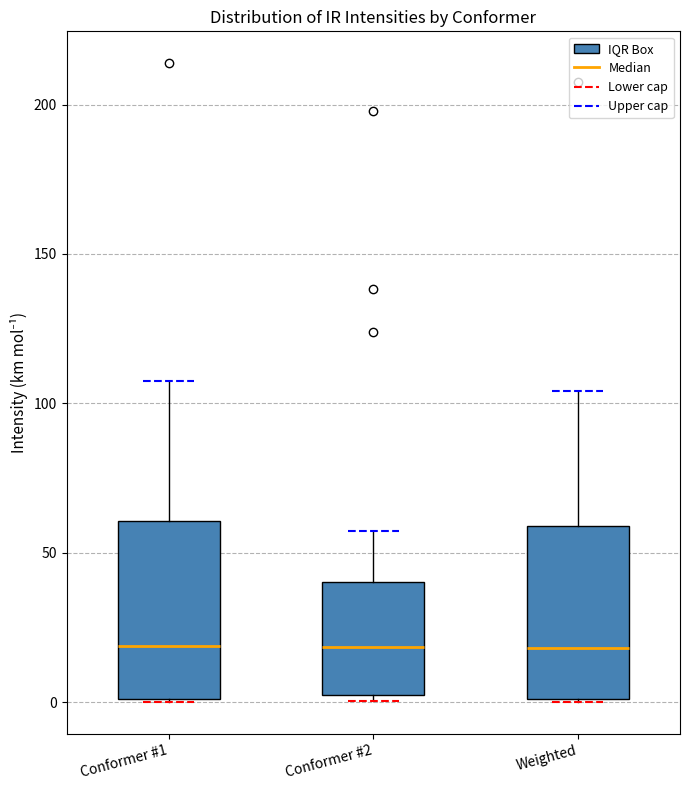

Where does the upper whisker of the box for Conformer #2 end on the y-axis? The values are not printed on the chart, so give them approximately, as read against the axis.

55